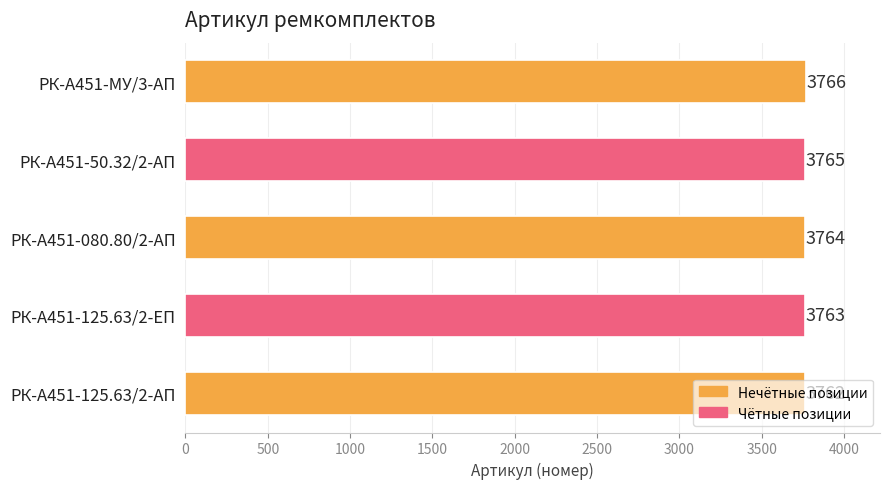

List the labels in order of value, largest first.

РК-А451-МУ/3-АП, РК-А451-50.32/2-АП, РК-А451-080.80/2-АП, РК-А451-125.63/2-ЕП, РК-А451-125.63/2-АП